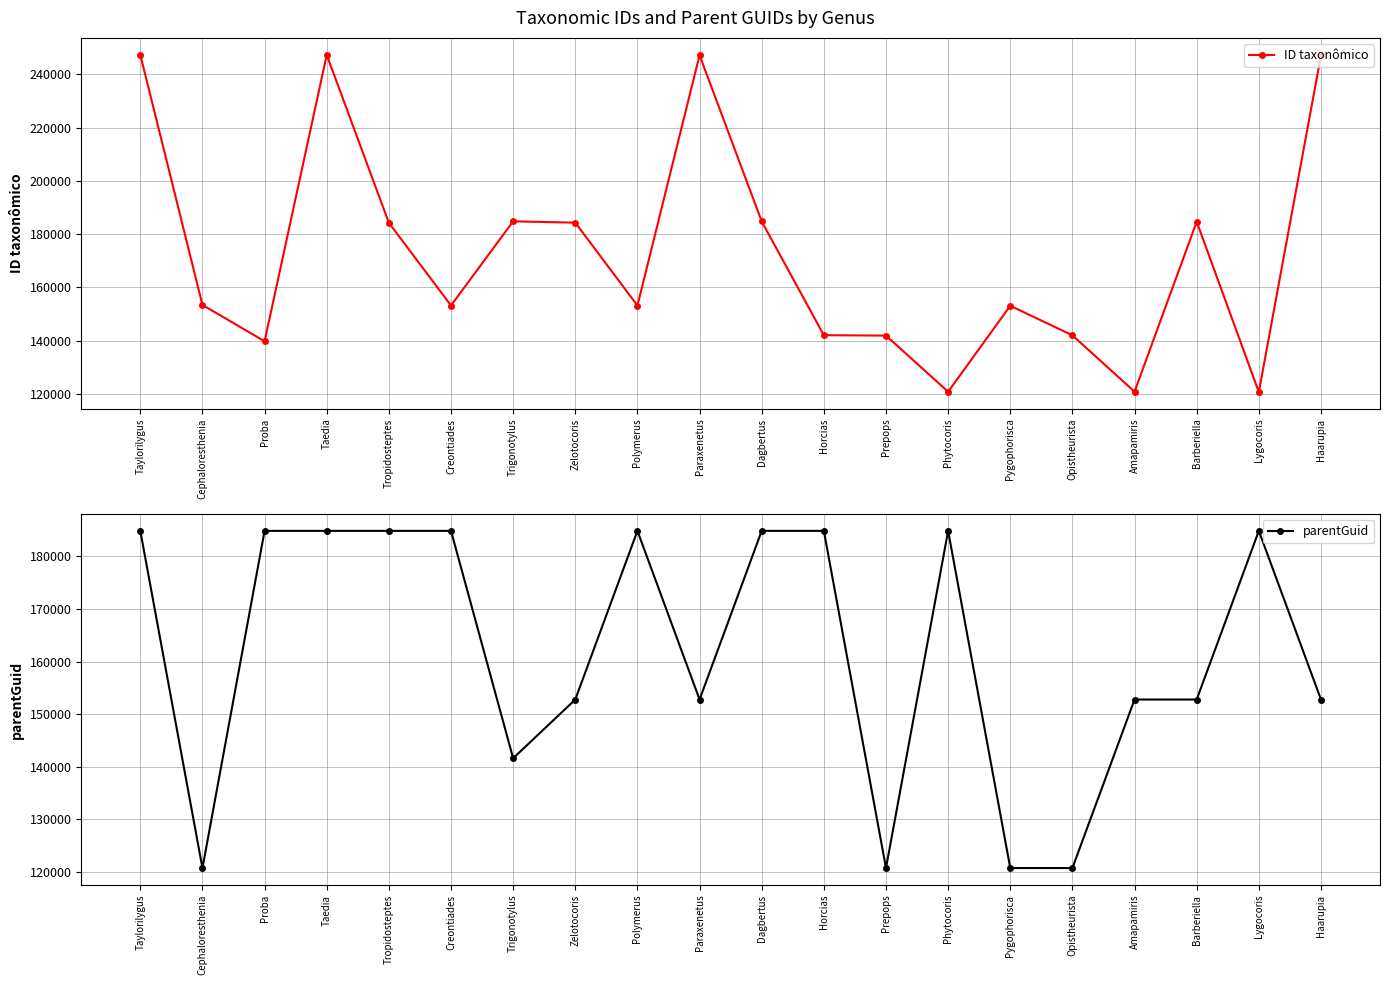

At which label is parentGuid closest to 152809?

Zelotocoris